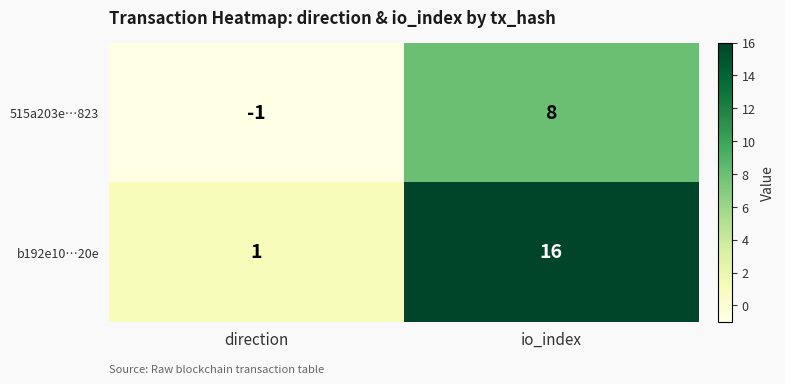

The value of 515a203e…823 at io_index is 13. True or false?

False